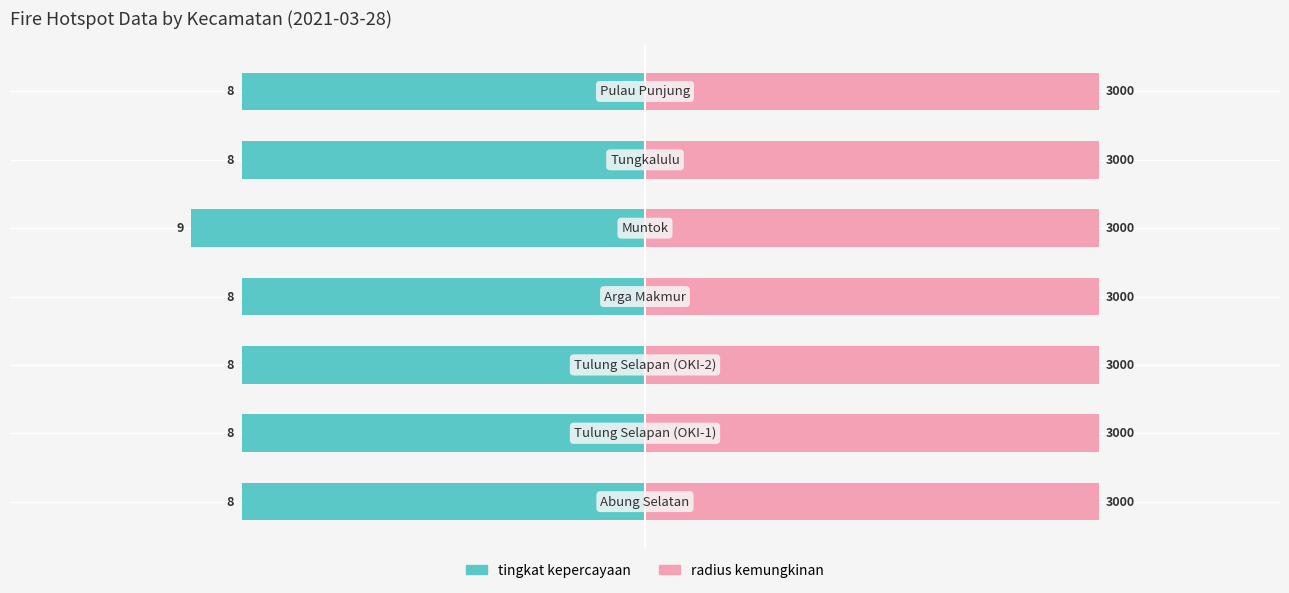

Which series has the widest spread of values?

tingkat kepercayaan